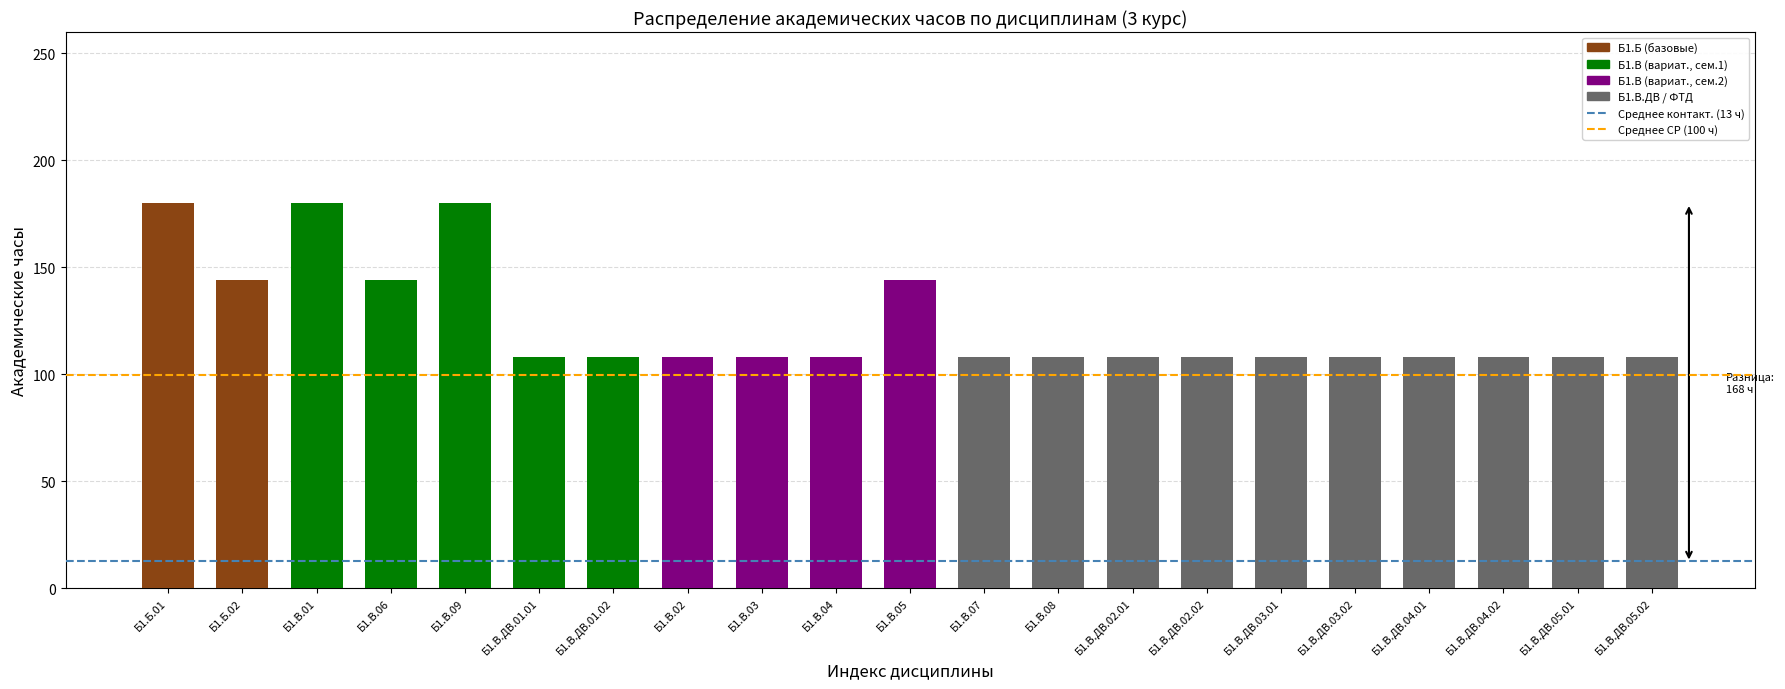

What is the difference between the second highest and second lowest values?

72